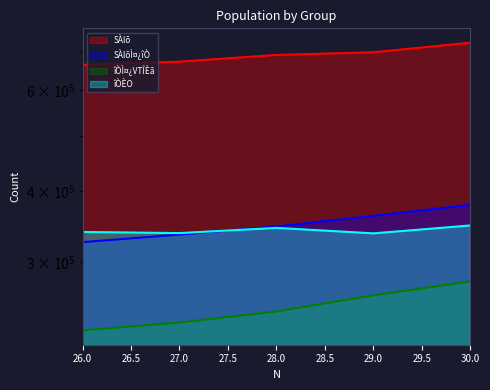

Count the îÒÌ¤¿VTÎÈã values in the range 235502 to 262828.

3